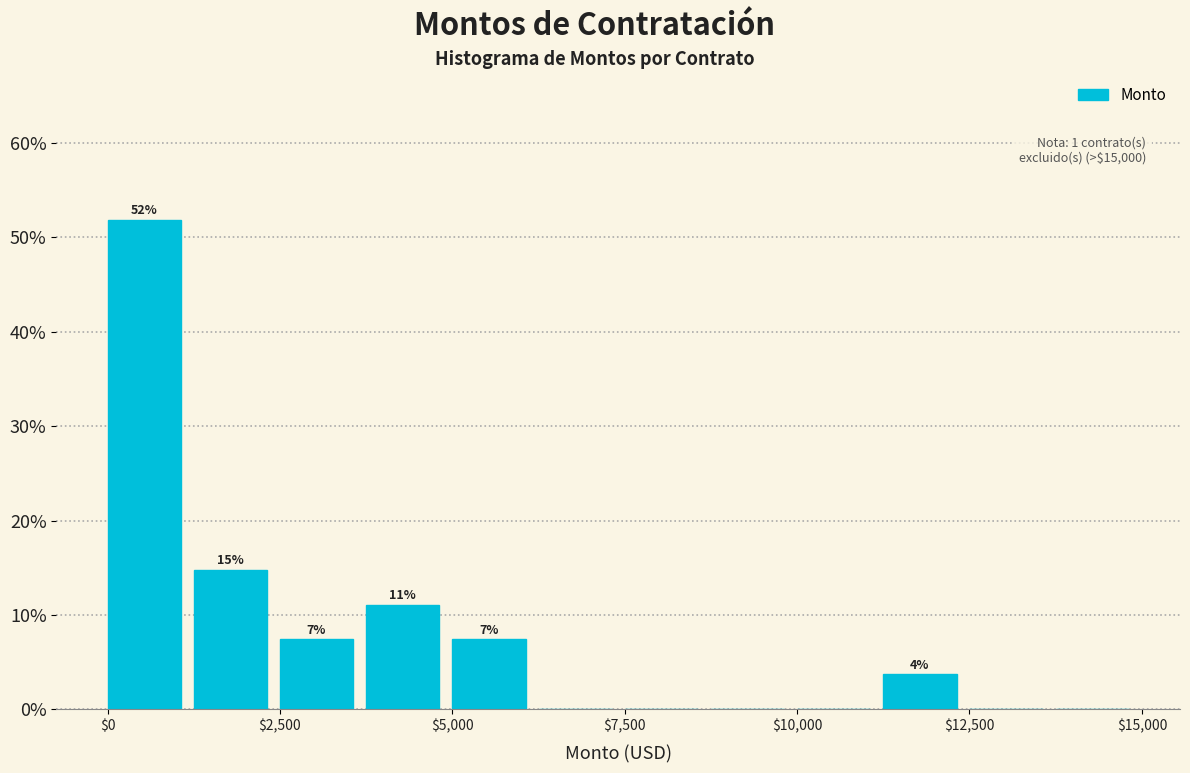

Around what value on the x-axis is the tallest bar? Give the approximate position of its centre, as read against the axis.

500